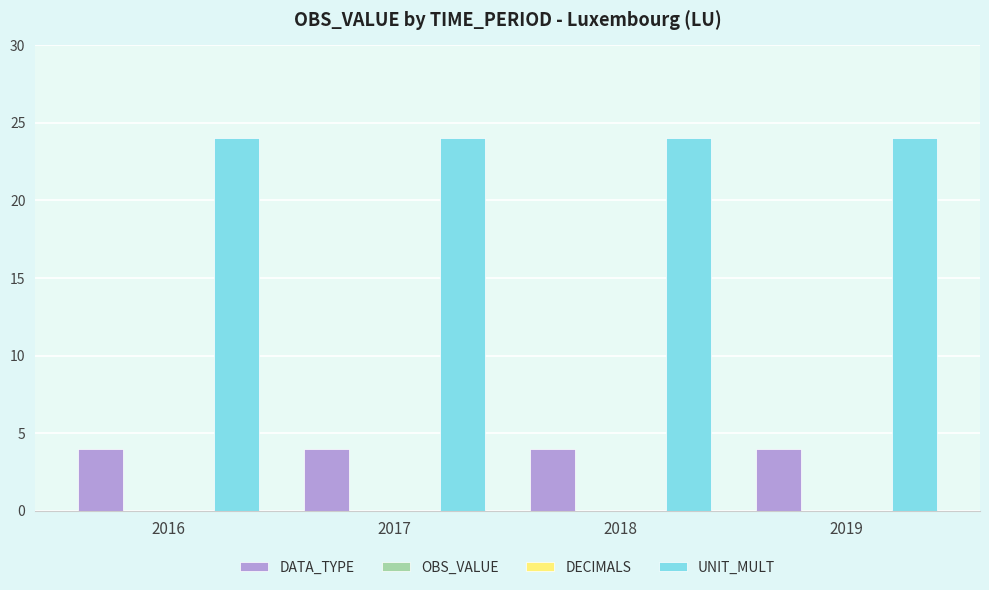

Are the bars horizontal?

No